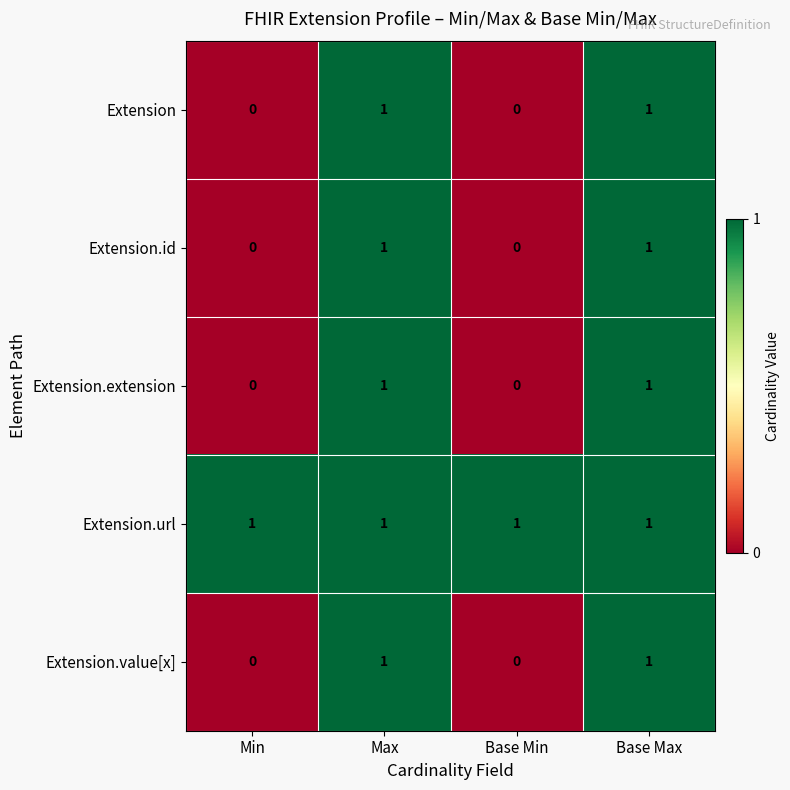

True or false: Extension.url has a value of 1 at Min.

True